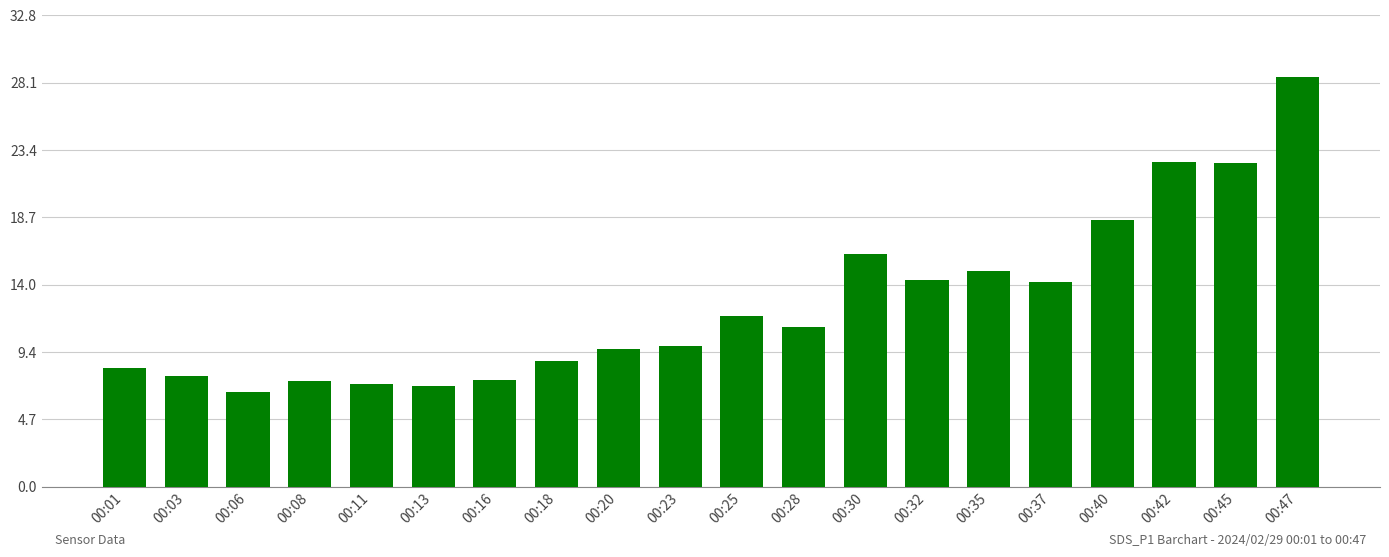

Approximately how many times larger is the value at 00:32 compared to 00:16?

1.9